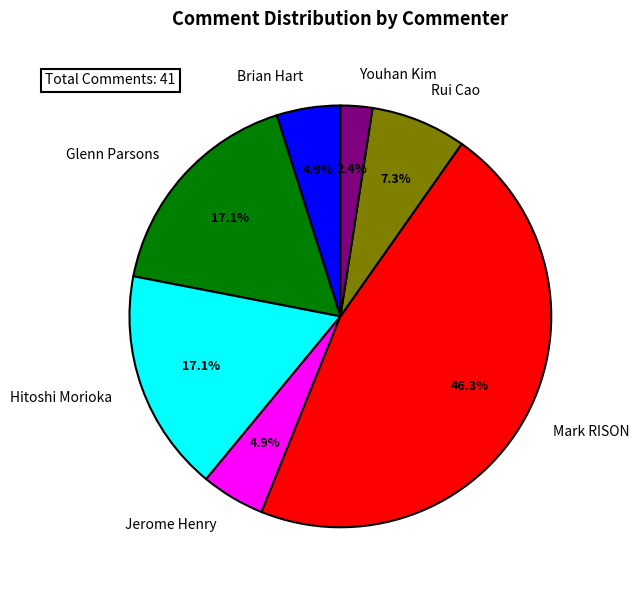

What percentage is the Youhan Kim slice, to the nearest percent?

2%